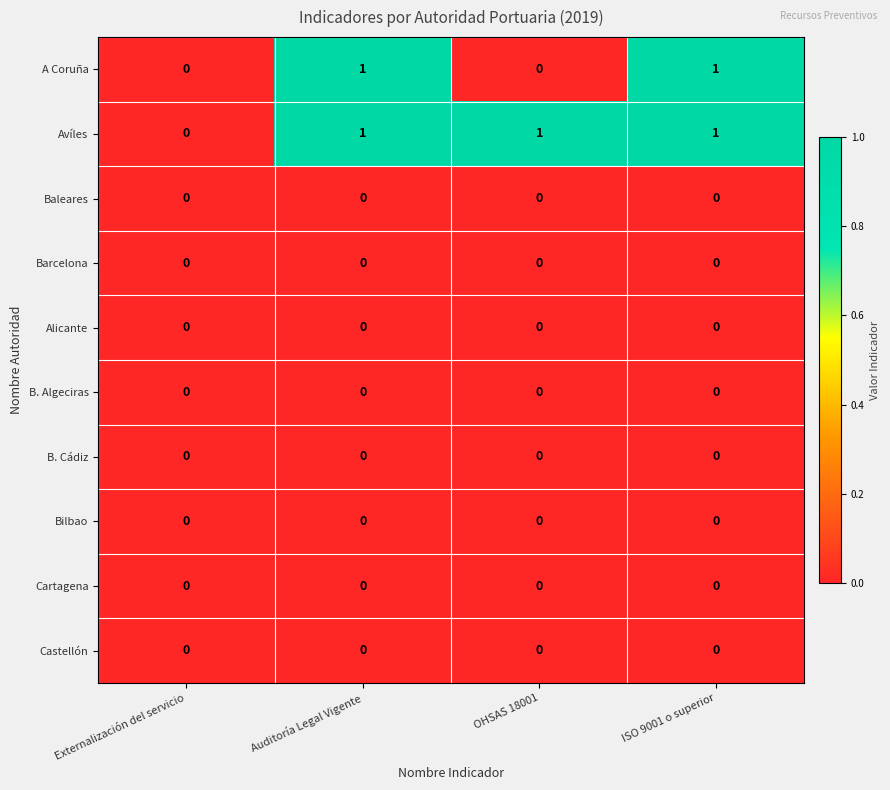

The Castellón series shows 0 at ISO 9001 o superior. True or false?

True